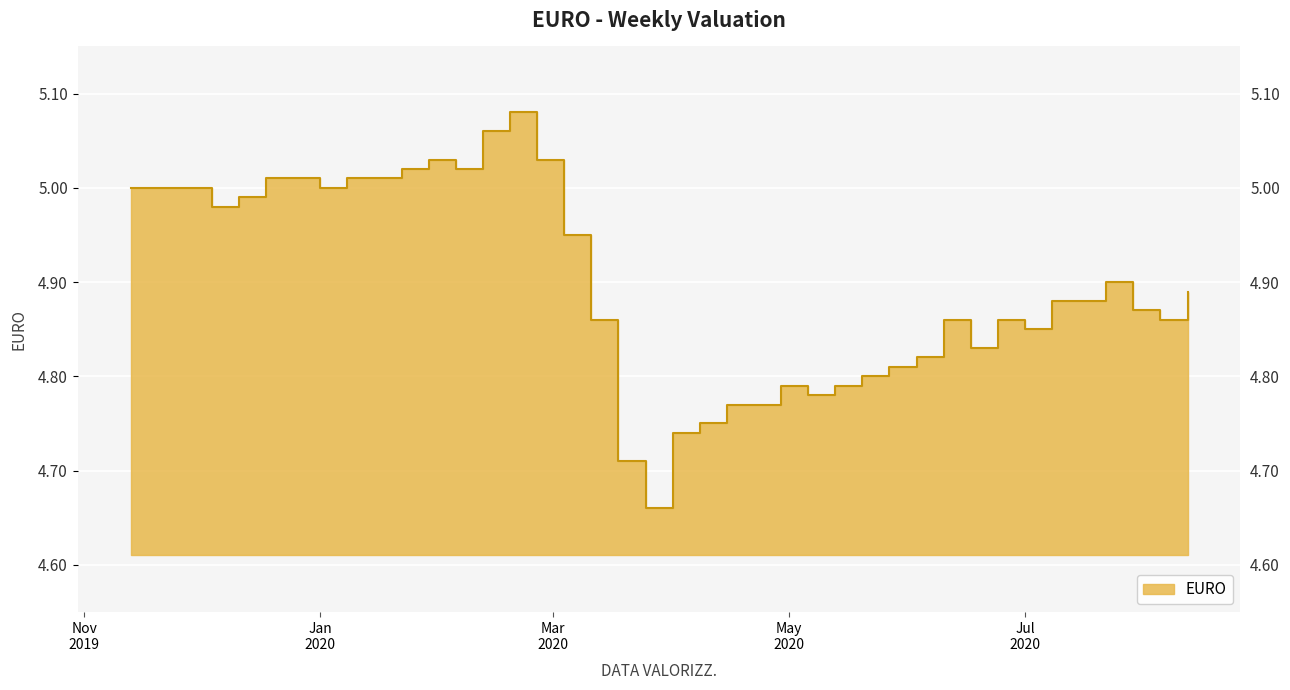

Rank the categories by value from highest to lowest.

19/02/2020, 12/02/2020, 29/01/2020, 26/02/2020, 22/01/2020, 05/02/2020, 18/12/2019, 25/12/2019, 08/01/2020, 15/01/2020, 13/11/2019, 20/11/2019, 27/11/2019, 01/01/2020, 11/12/2019, 04/12/2019, 04/03/2020, 22/07/2020, 12/08/2020, 08/07/2020, 15/07/2020, 29/07/2020, 11/03/2020, 10/06/2020, 24/06/2020, 05/08/2020, 01/07/2020, 17/06/2020, 03/06/2020, 27/05/2020, 20/05/2020, 29/04/2020, 13/05/2020, 06/05/2020, 15/04/2020, 22/04/2020, 08/04/2020, 01/04/2020, 18/03/2020, 25/03/2020